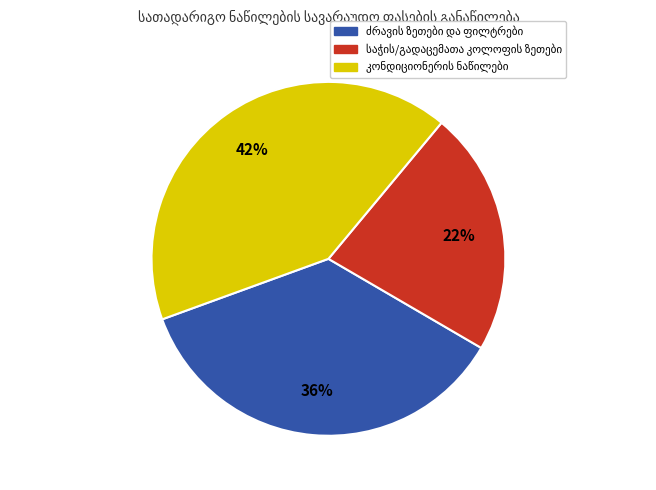

To the nearest percent, what is the average slice percentage?

33%